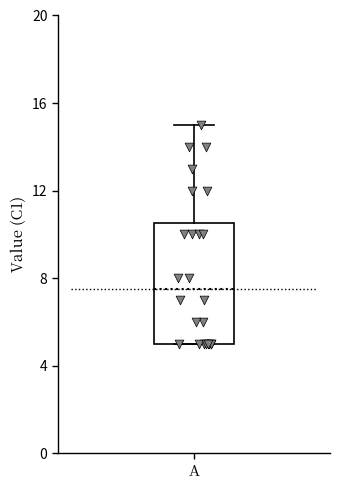

Where is the lower edge of the box for A on the y-axis? The values are not printed on the chart, so give them approximately, as read against the axis.

5.0